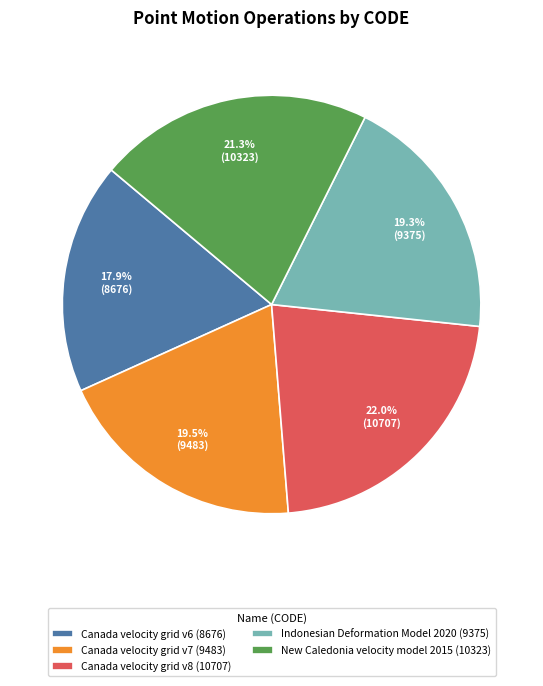

Between Indonesian Deformation Model 2020 (9375) and New Caledonia velocity model 2015 (10323), which is larger?

New Caledonia velocity model 2015 (10323)